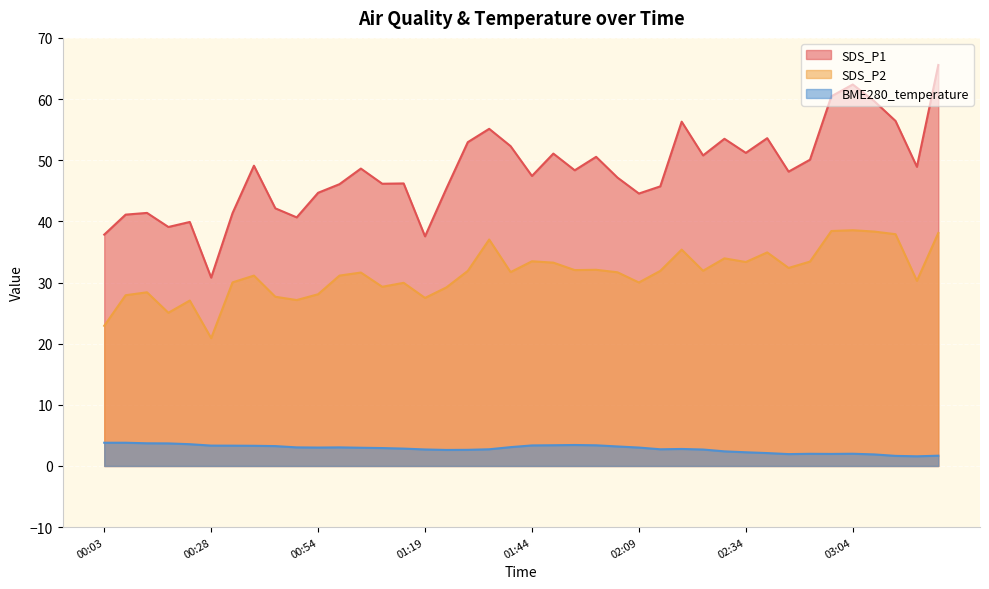

How many series are shown in this chart?

3